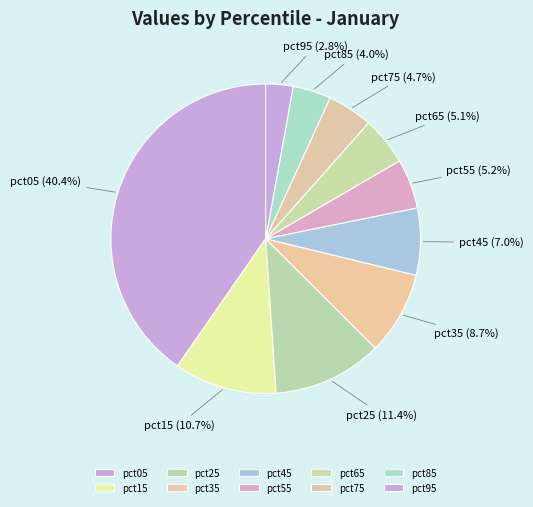

True or false: pct65 accounts for 5% of the total.

True